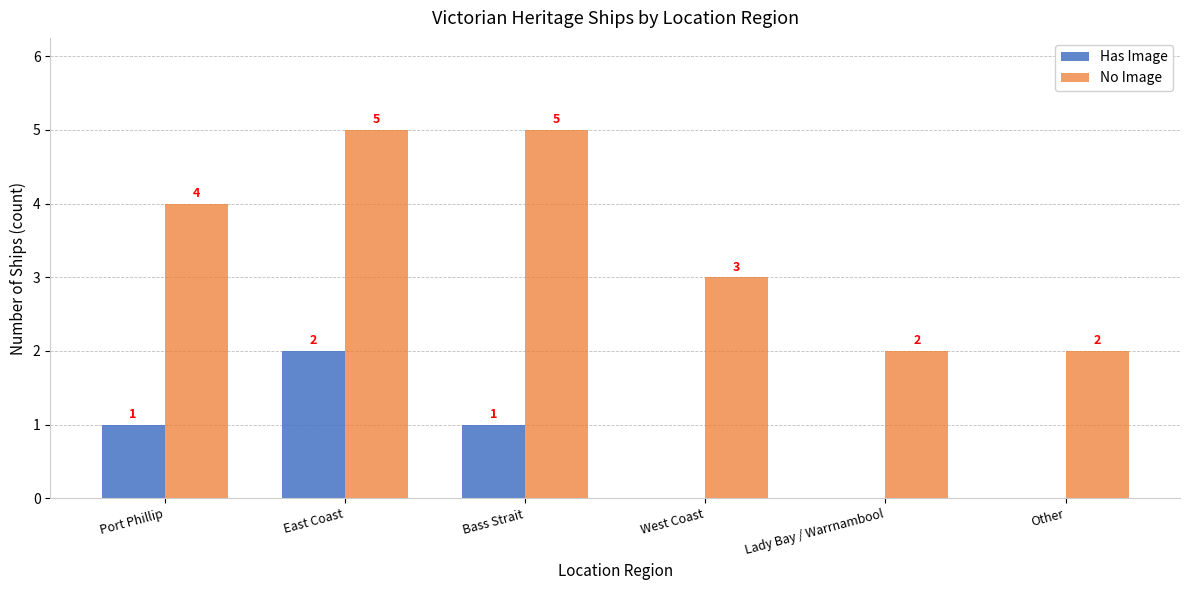

The Has Image series shows 2 at Bass Strait. True or false?

False